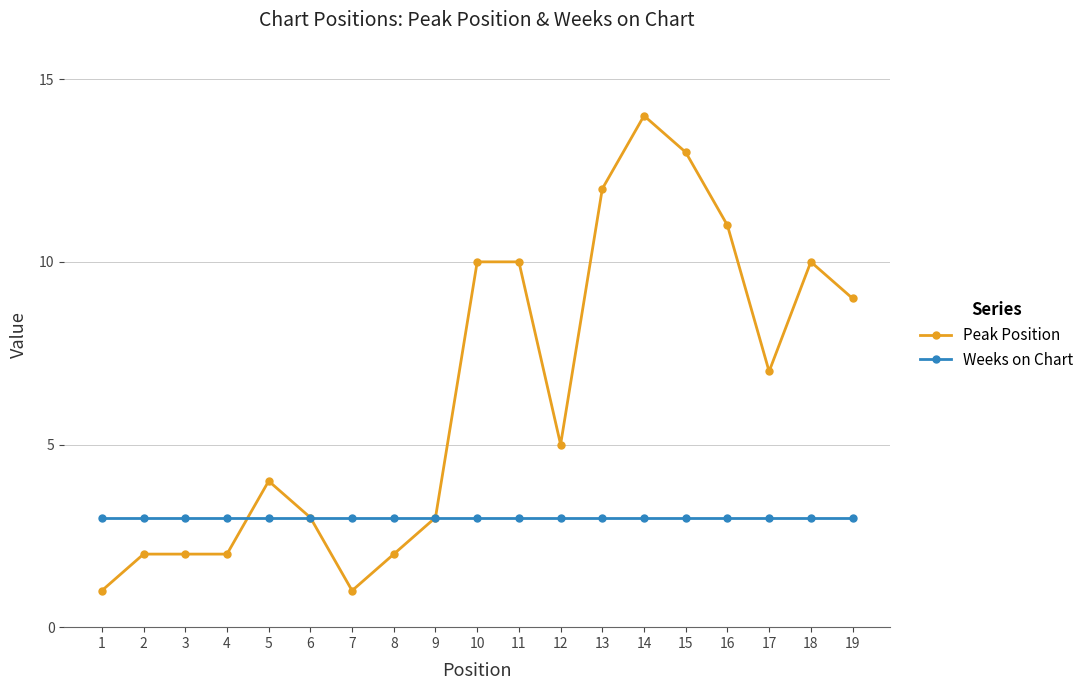

What is the value of the Peak Position point at the 19th from the left?

9